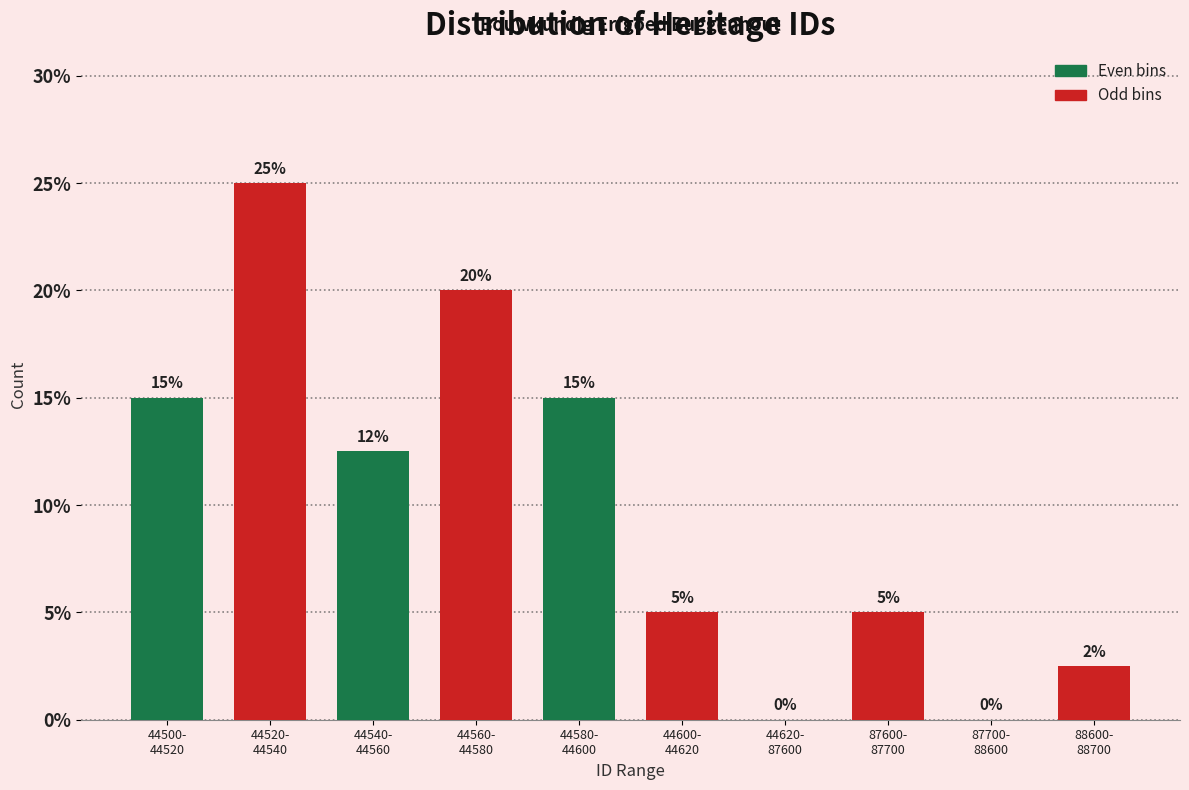

What is the greatest value displayed?

25.0